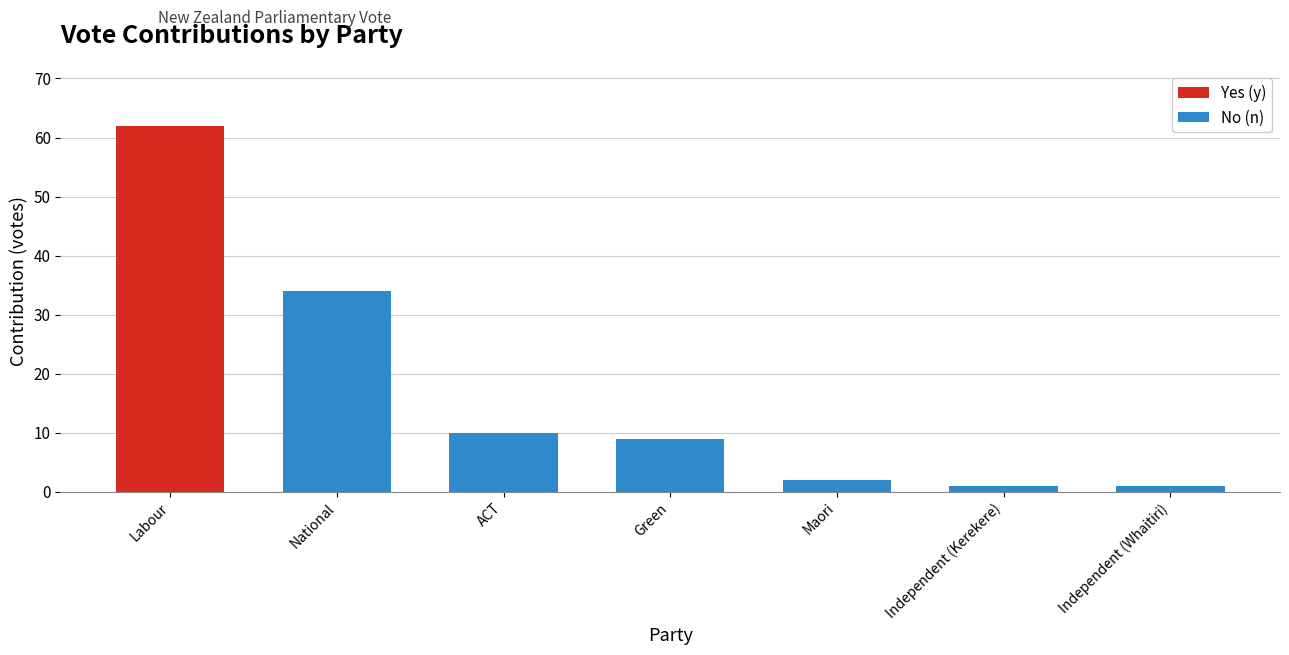

At which category is the sum across all series the highest?

Labour